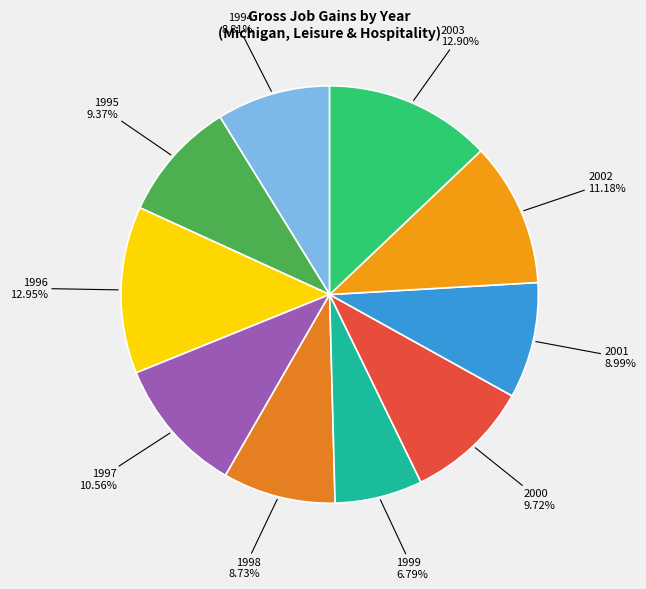

What is the largest slice in the pie chart?

1996